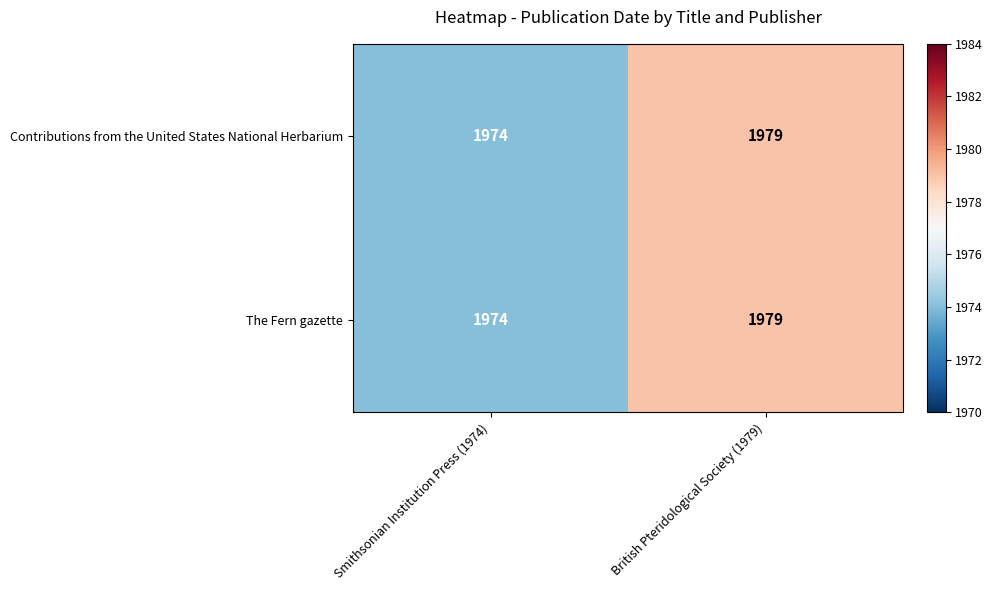

What is the minimum value shown in the chart?

1974